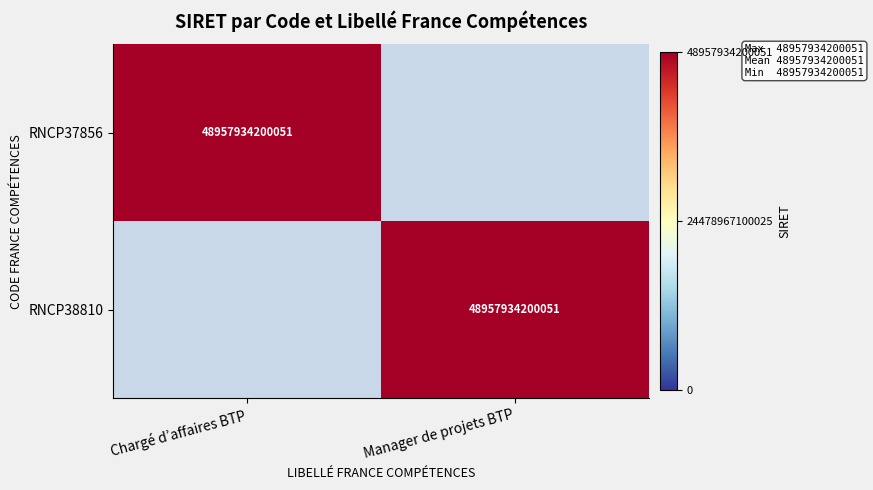

The RNCP37856 series shows 32449765913982 at Chargé d’affaires BTP. True or false?

False